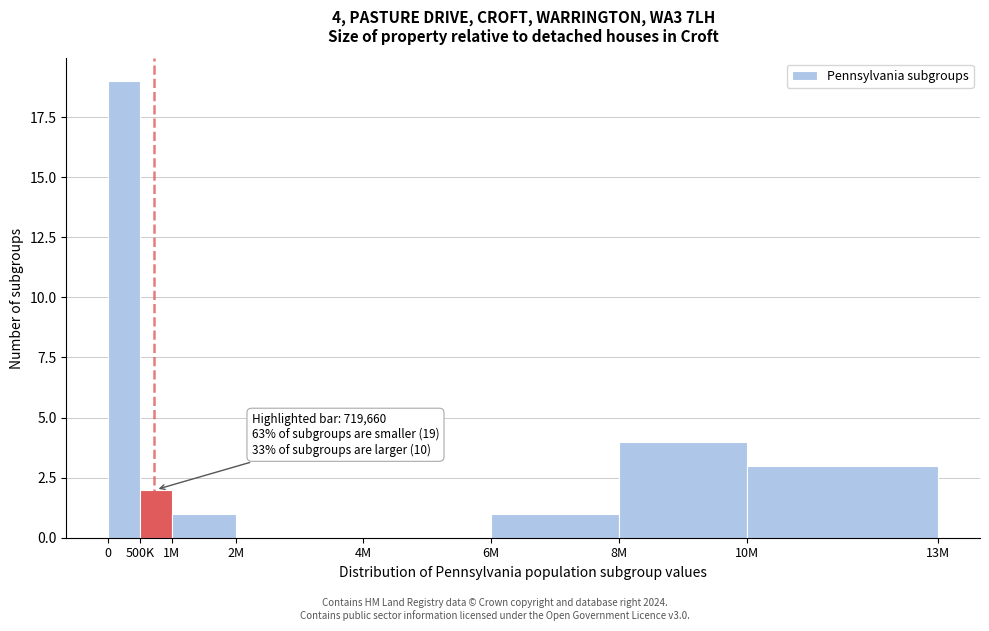

Reading left to right, extract all data points from this chart.

0=19	500K=2	1M=1	2M=0	4M=0	6M=1	8M=4	10M=3